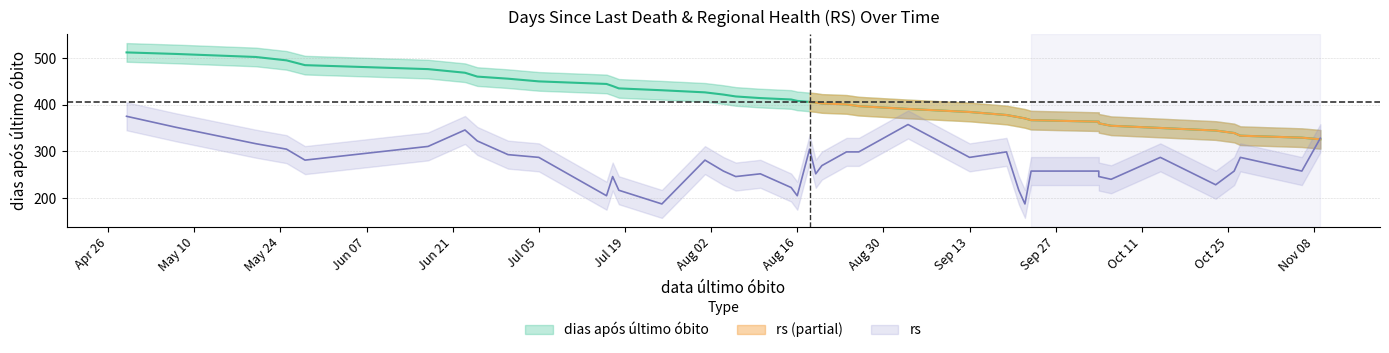

What is the label of the 34th point from the right?

2021-06-23